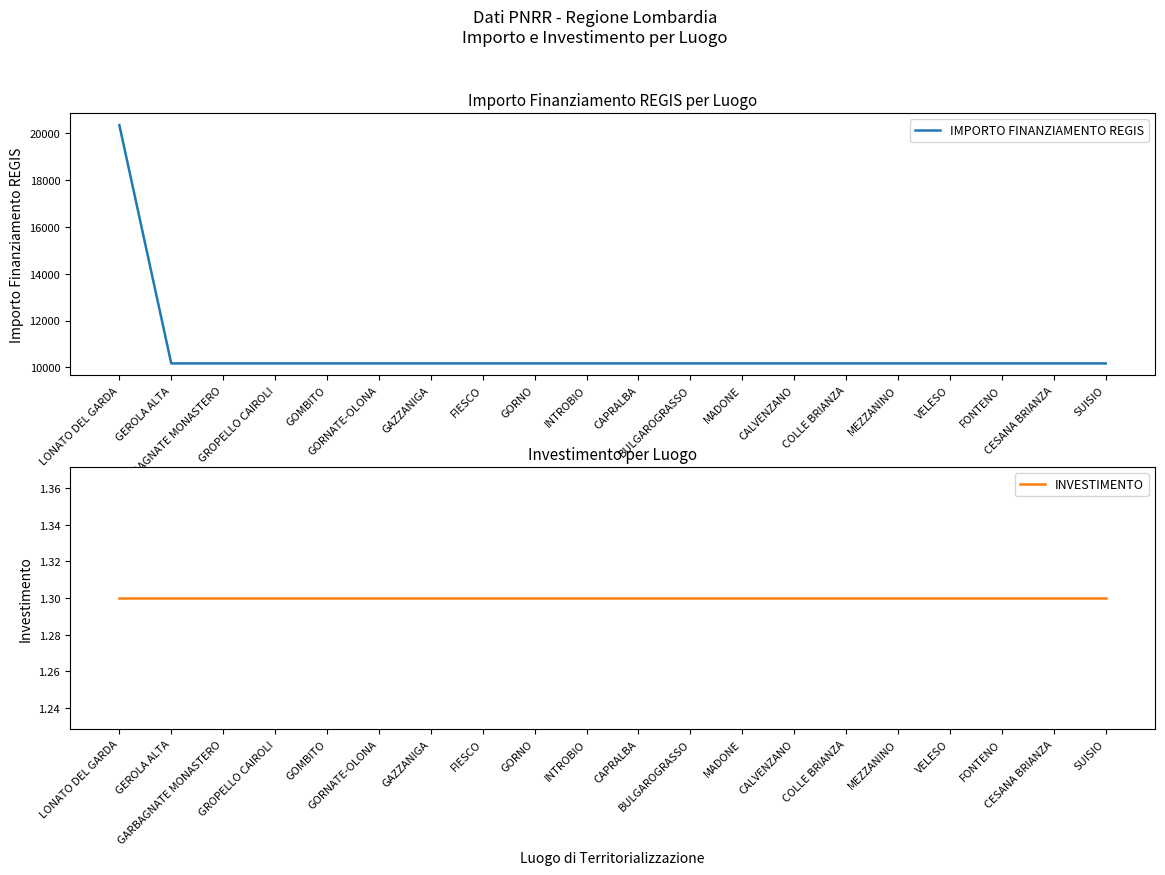

Rank the categories by IMPORTO FINANZIAMENTO REGIS value from lowest to highest.

GEROLA ALTA, GARBAGNATE MONASTERO, GROPELLO CAIROLI, GOMBITO, GORNATE-OLONA, GAZZANIGA, FIESCO, GORNO, INTROBIO, CAPRALBA, BULGAROGRASSO, MADONE, CALVENZANO, COLLE BRIANZA, MEZZANINO, VELESO, FONTENO, CESANA BRIANZA, SUISIO, LONATO DEL GARDA